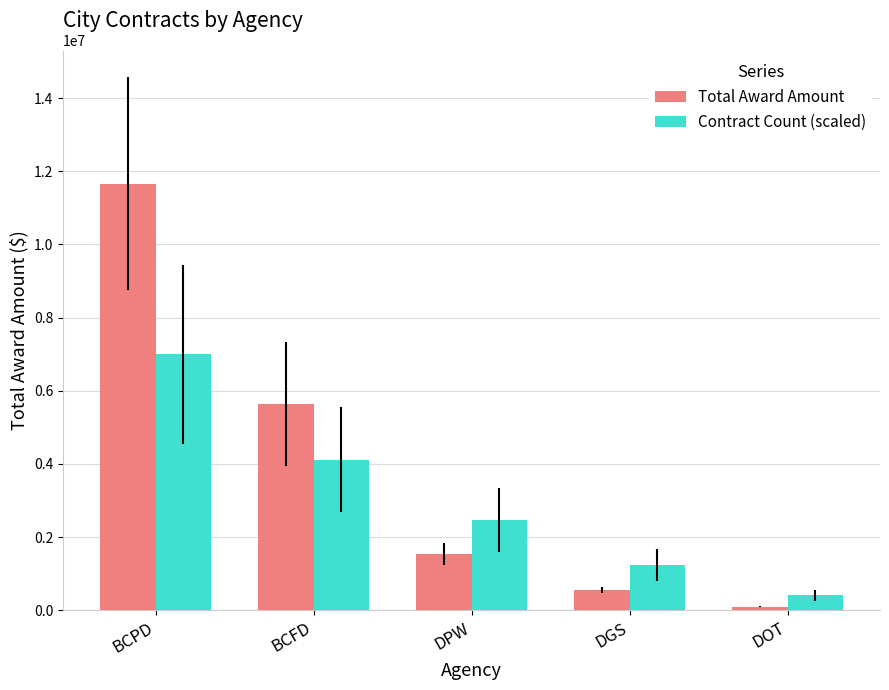

Where is Total Award Amount nearest to the value 5881265?

BCFD